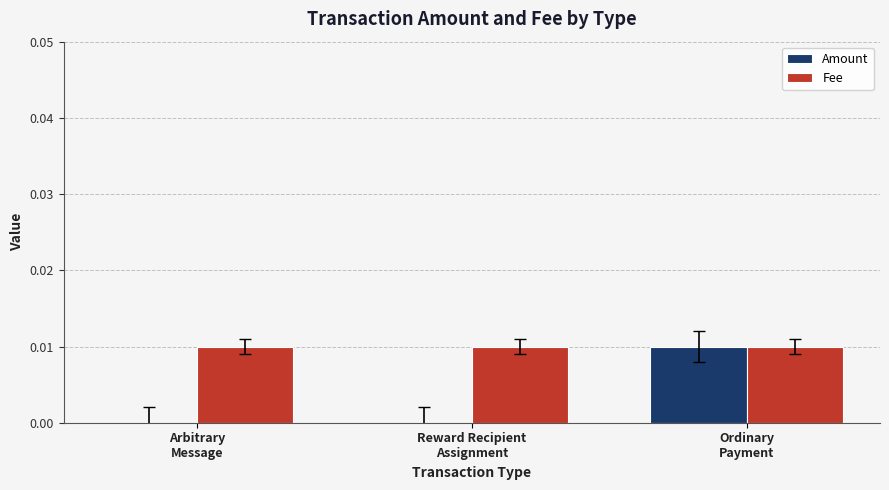

Which series has the largest total across all categories?

Fee